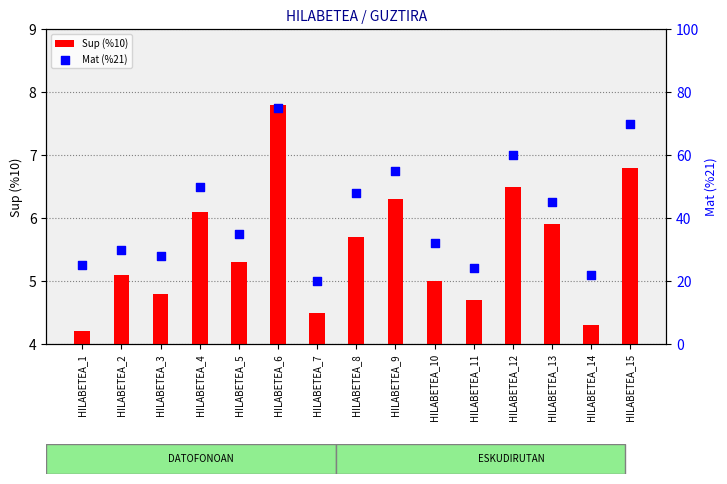

Which series has the largest total across all categories?

Mat (%21)